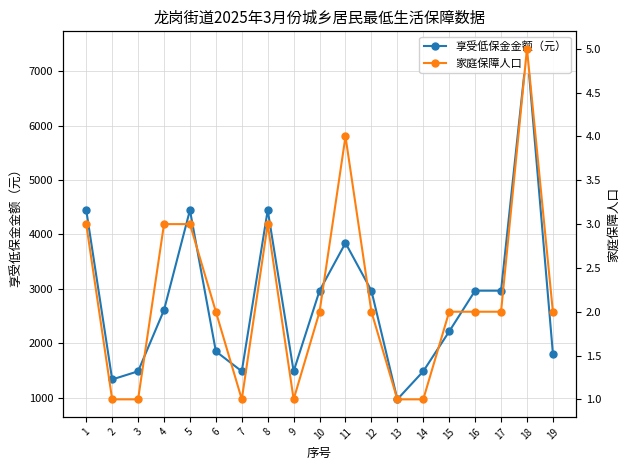

True or false: 家庭保障人口 has a value of 1 at 5.

False